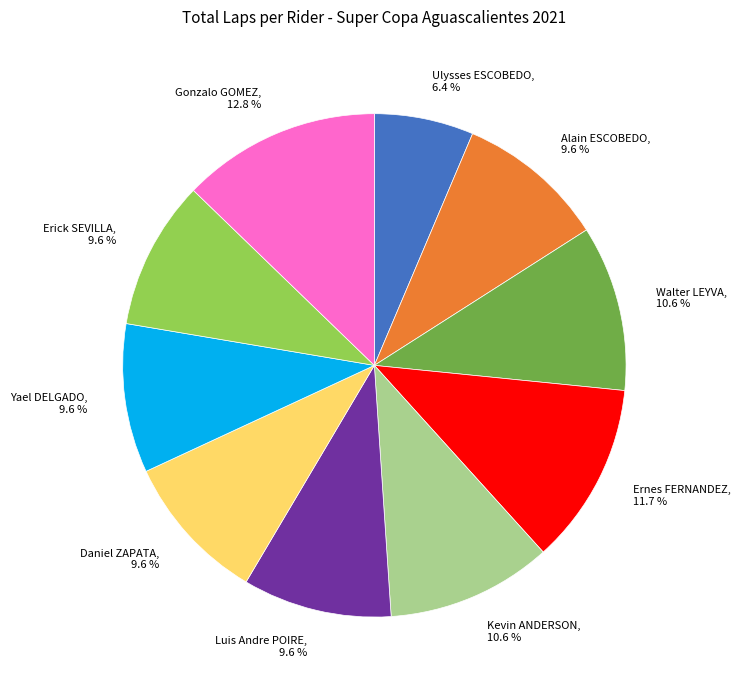

Is Luis Andre POIRE, 9.6 % the majority of the pie?

No